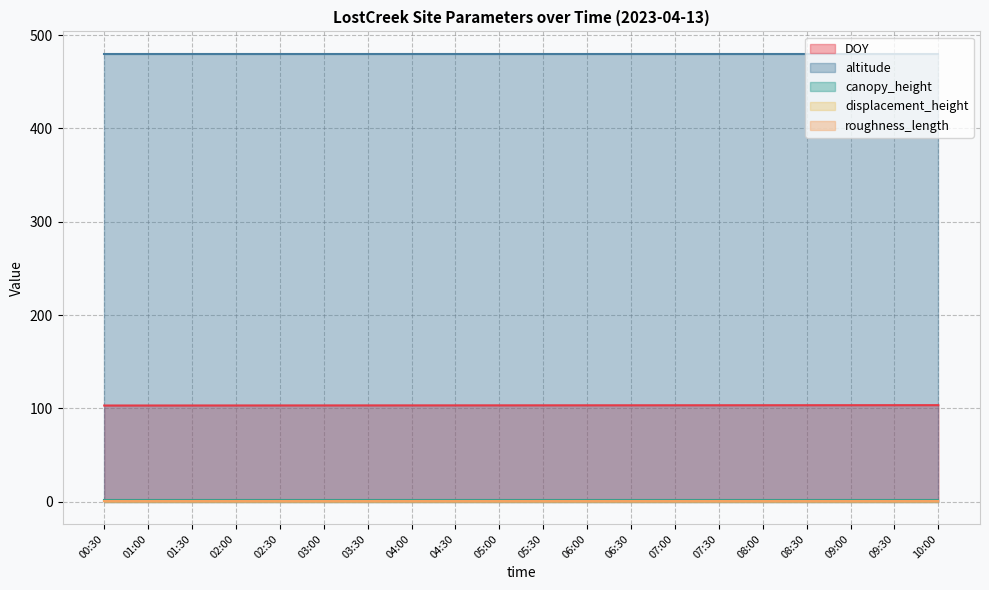

What value does the canopy_height series have at 08:00?

1.5